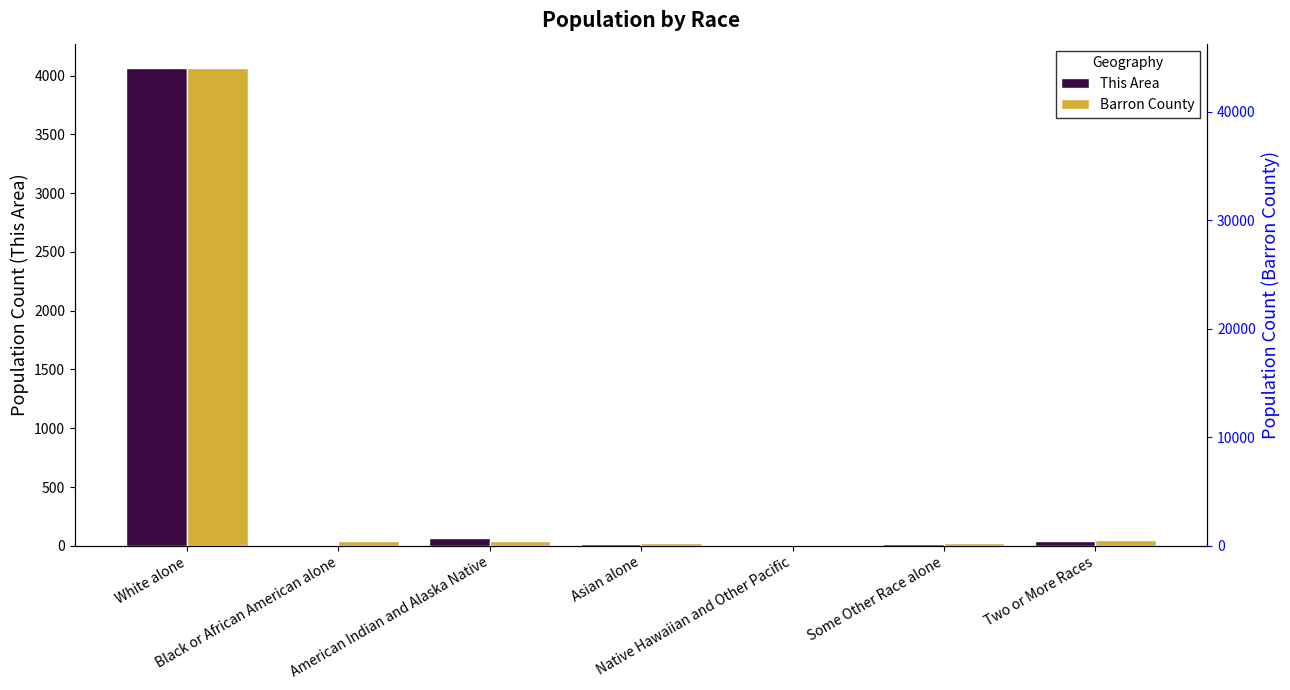

List the series in order of their overall mean, lowest first.

This Area, Barron County